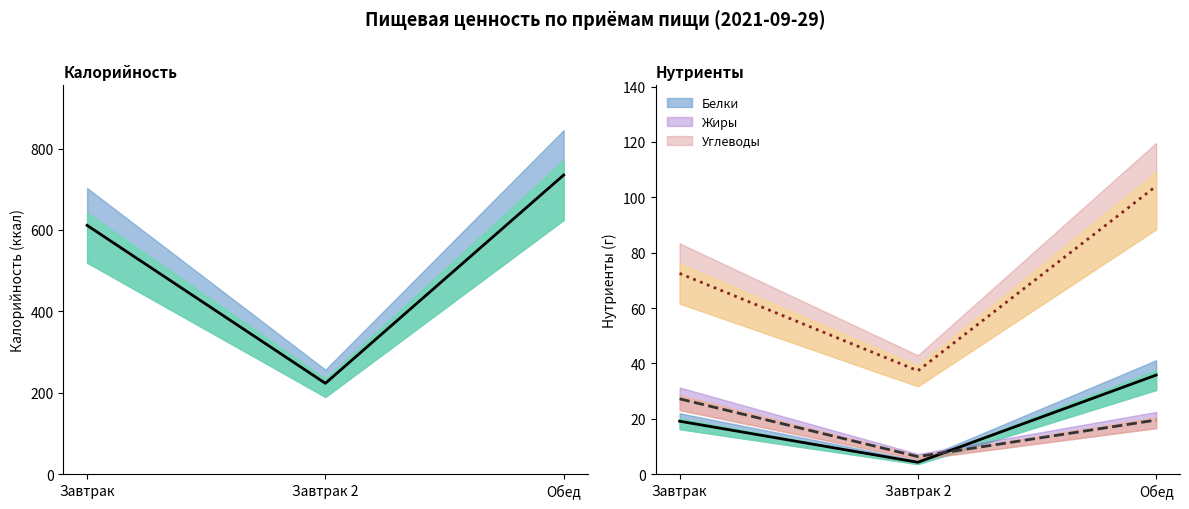

True or false: Белки has a value of 34.1 at Завтрак.

False